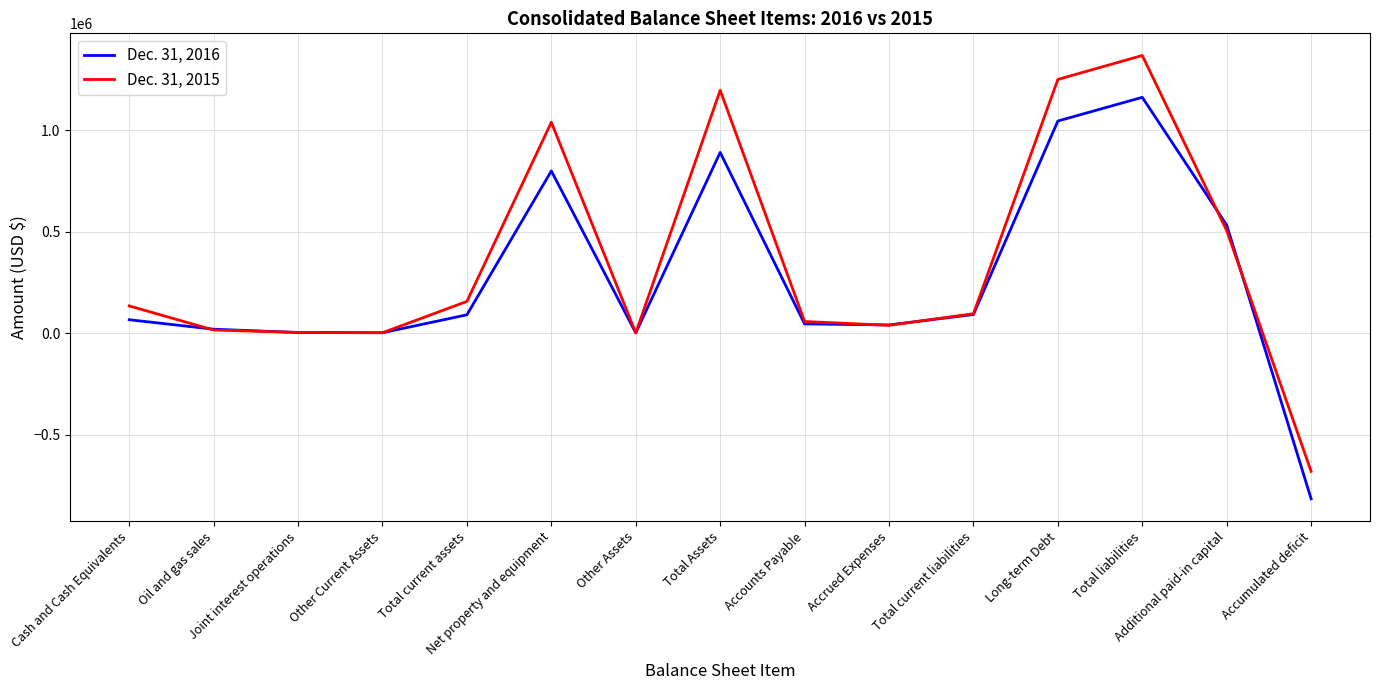

Is it true that Dec. 31, 2015 equals 1367108 at Total liabilities?

True